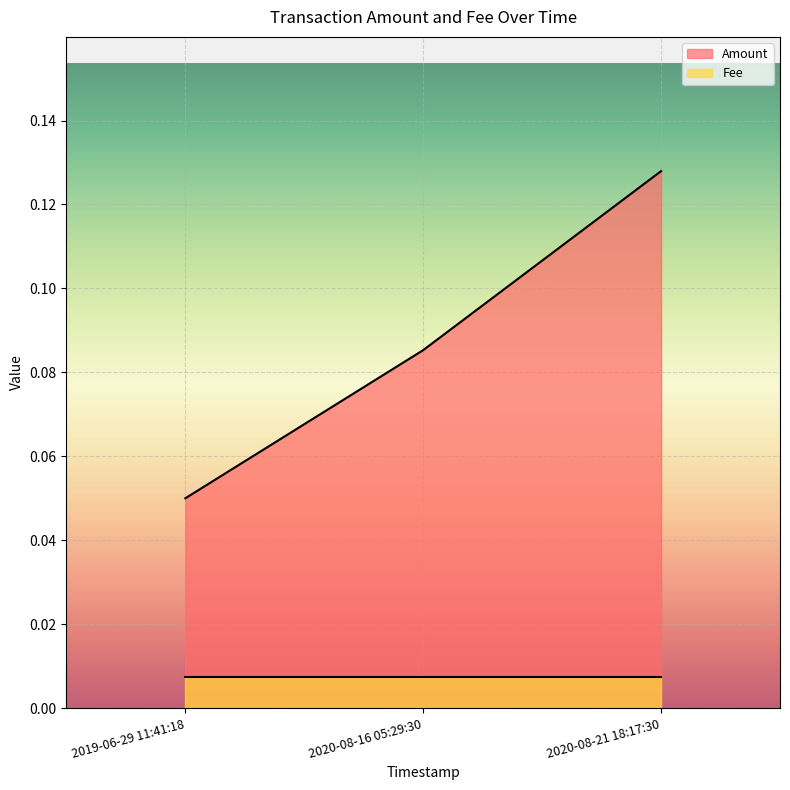

What position from the left is 2019-06-29 11:41:18?

1